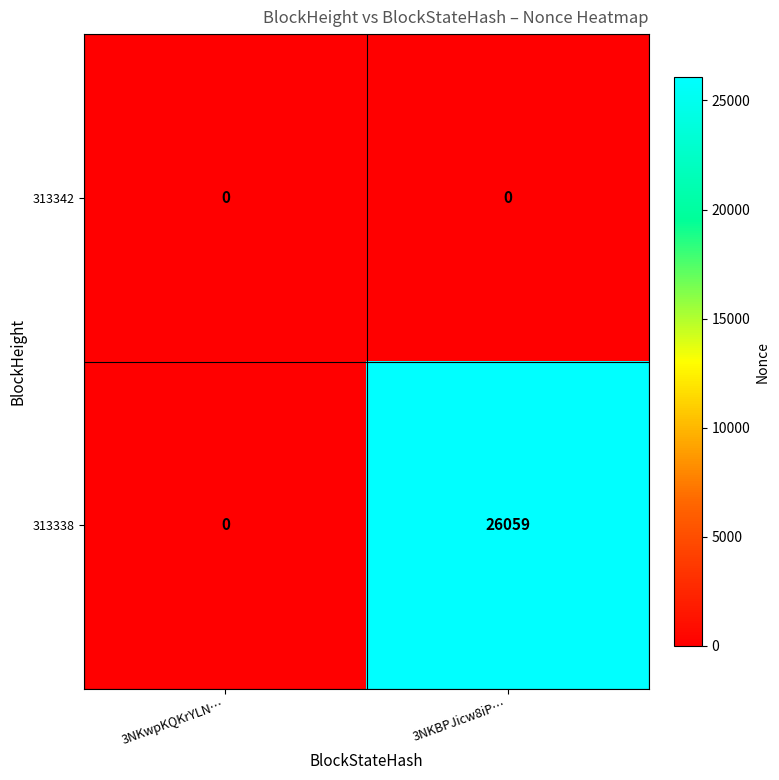

Between 3NKwpKQKrYLN… and 3NKBPJicw8iP…, which series saw the biggest shift?

313338